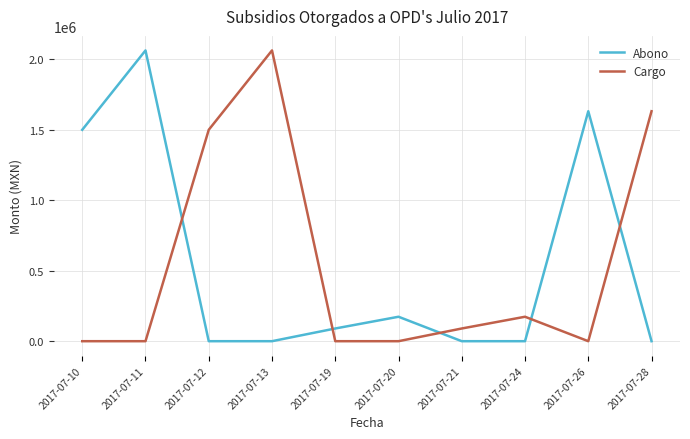

What is the difference between the highest and lowest values at 2017-07-28?

1631680.0